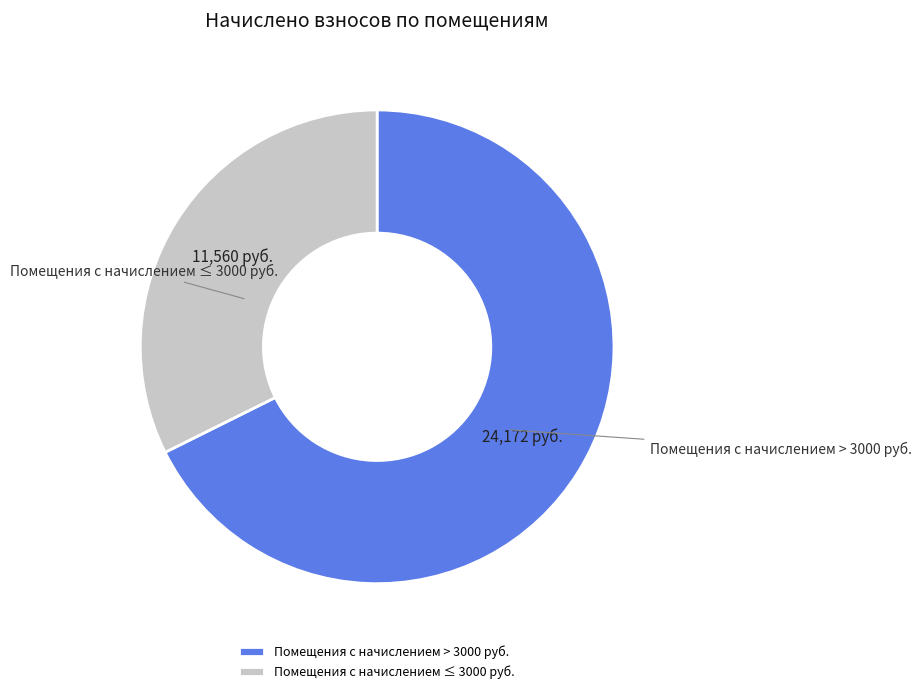

Is the sum of Помещения с начислением > 3000 руб. and Помещения с начислением ≤ 3000 руб. greater than half?

Yes